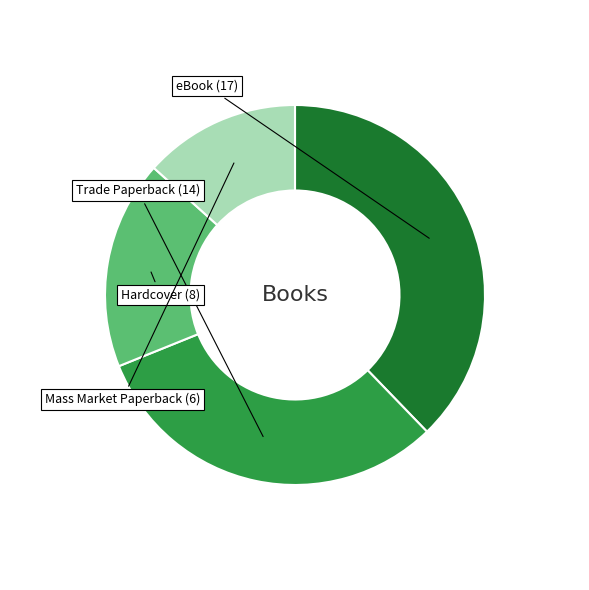

Is there any slice that represents more than half of the pie?

No